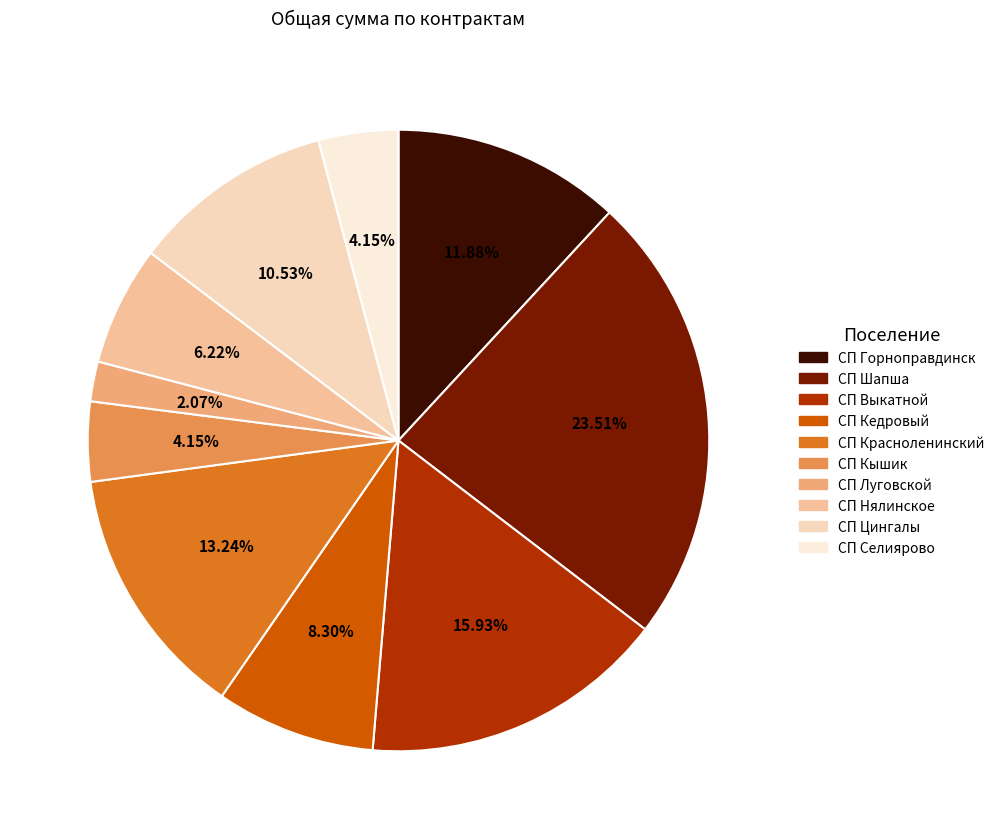

Which has a higher value, СП Кедровый or СП Селиярово?

СП Кедровый